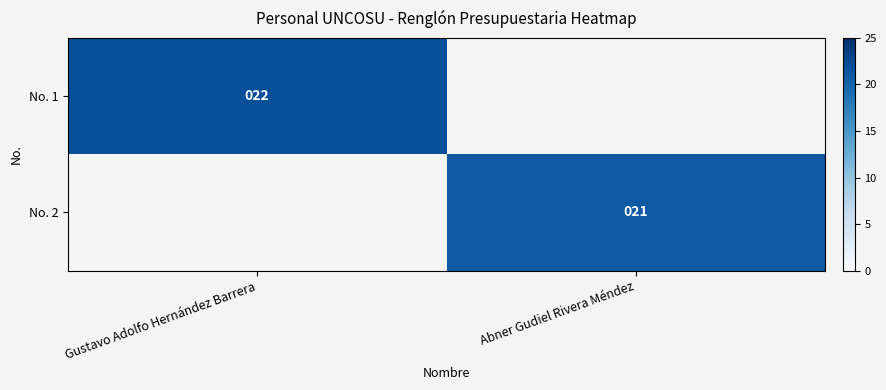

Which category has the lowest value across all series?

Abner Gudiel Rivera Méndez